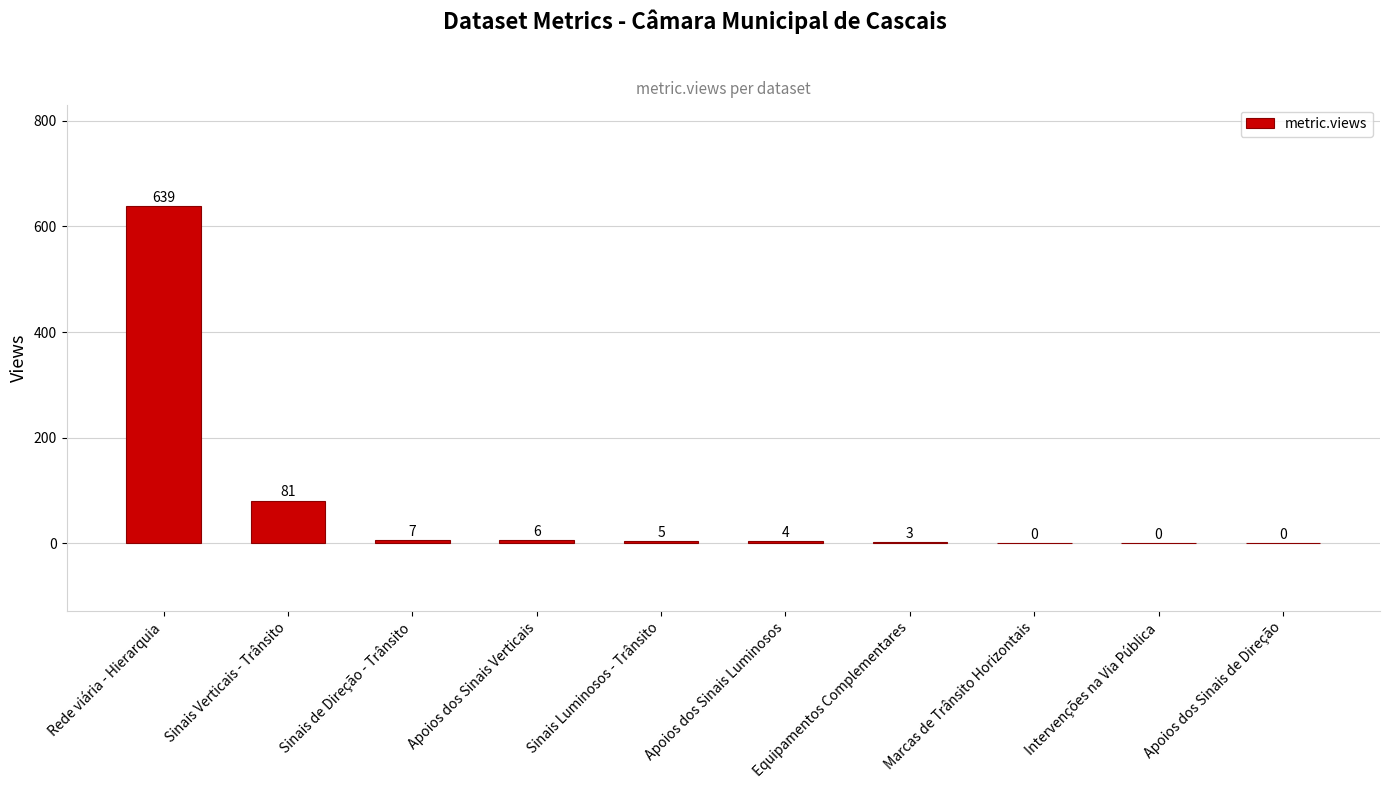

What is the sum of all values?

745